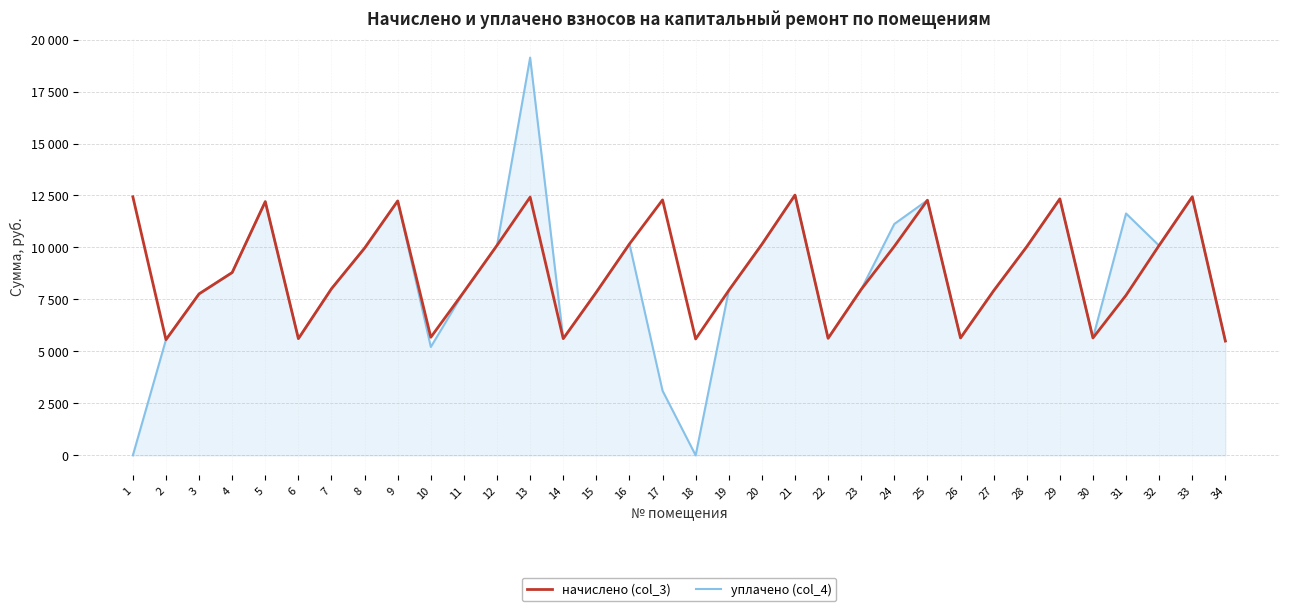

The value of начислено (col_3) at 30 is 5647.0. True or false?

True